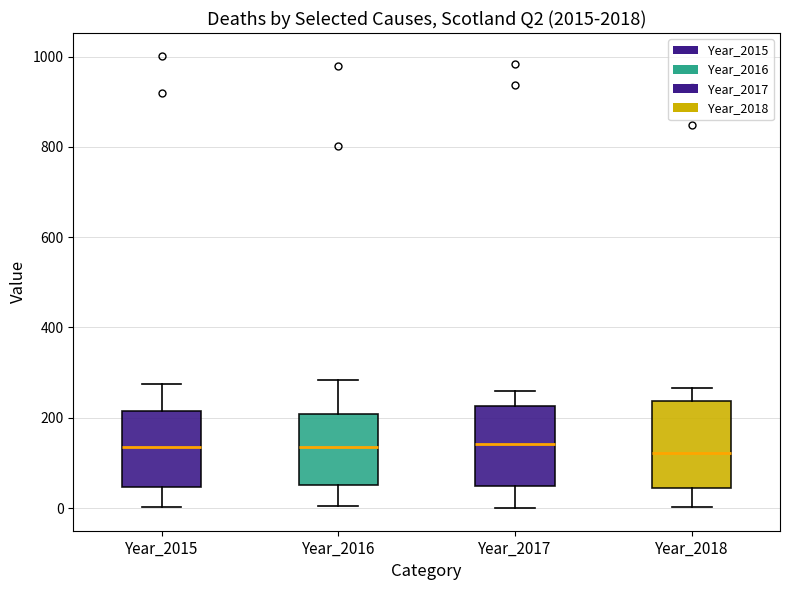

Reading left to right, read every box against the y-axis: the position of its median line, the range the box covers, and the ends of its whiskers. The values are not printed on the chart, so give them approximately, as read against the axis.

Year_2015: median 140, box 40 to 220, whiskers 0 to 280
Year_2016: median 140, box 60 to 200, whiskers 0 to 280
Year_2017: median 140, box 40 to 220, whiskers 0 to 260
Year_2018: median 120, box 40 to 240, whiskers 0 to 260